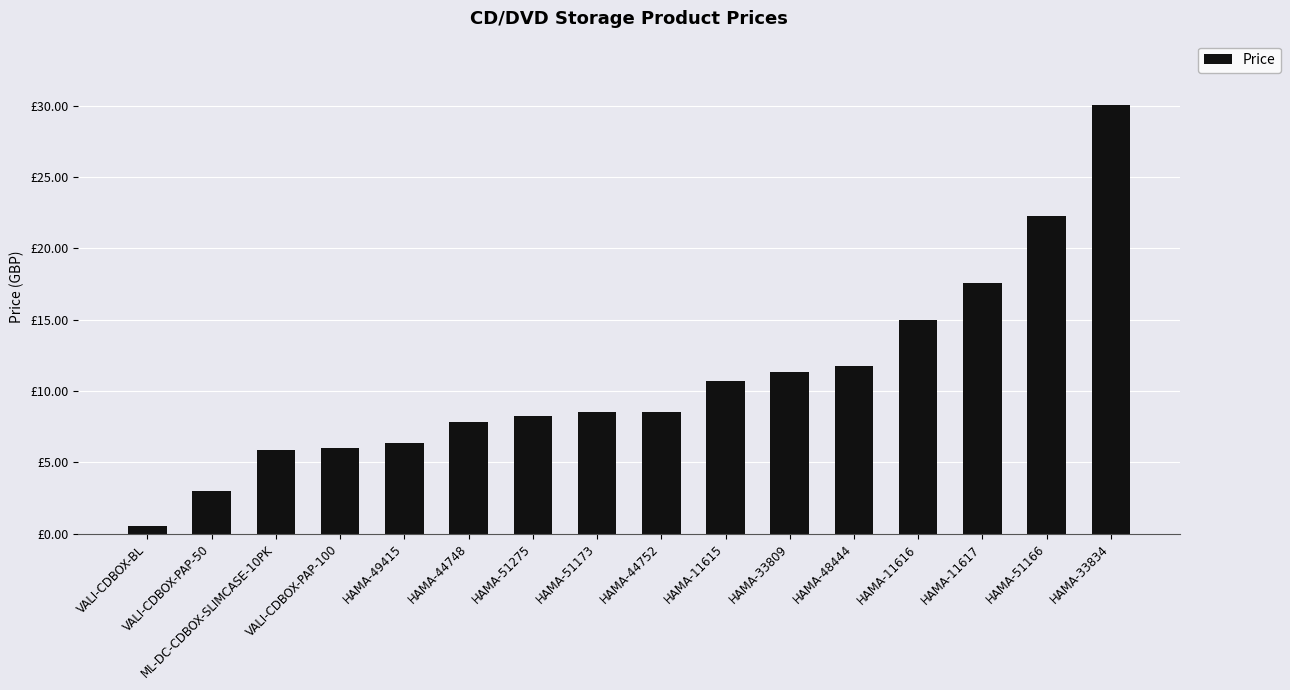

Does the chart contain any negative values?

No